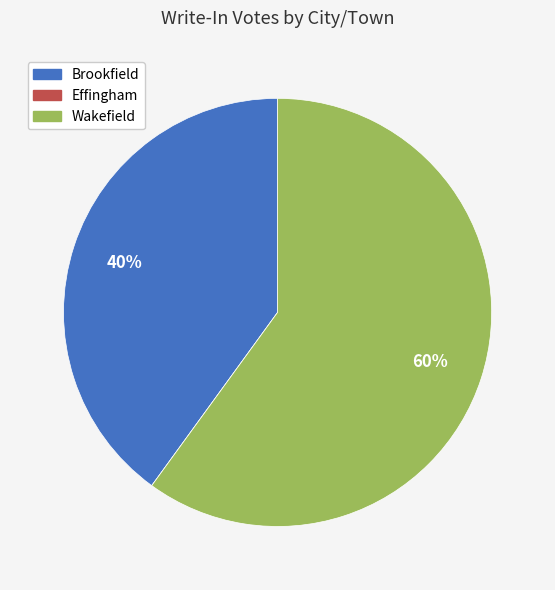

Does Brookfield account for over 50% of the chart?

No